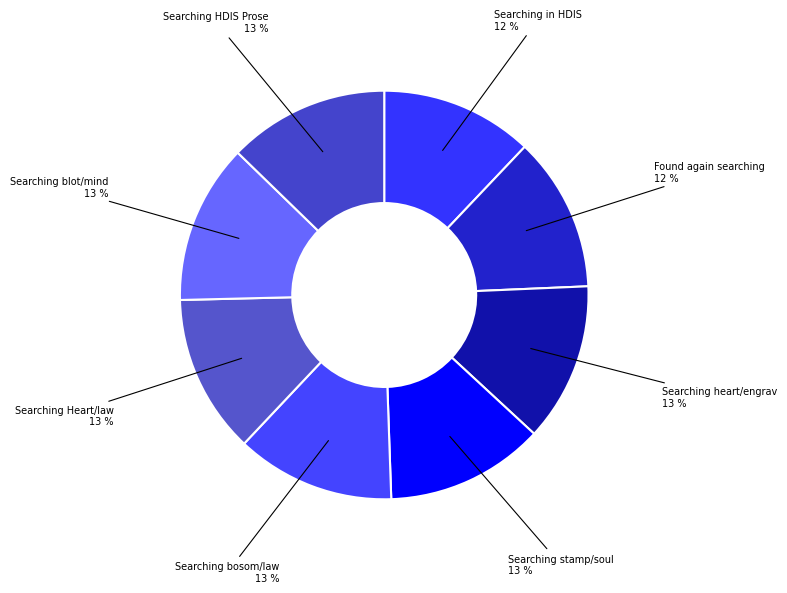

How many segments does this pie chart have?

8